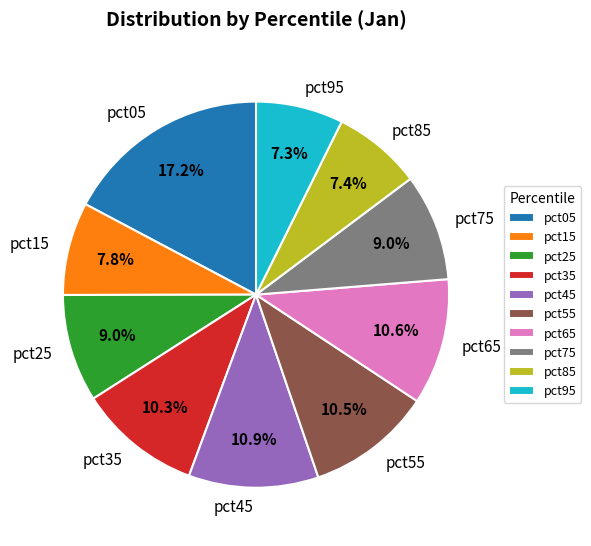

Is there a majority slice in this chart?

No